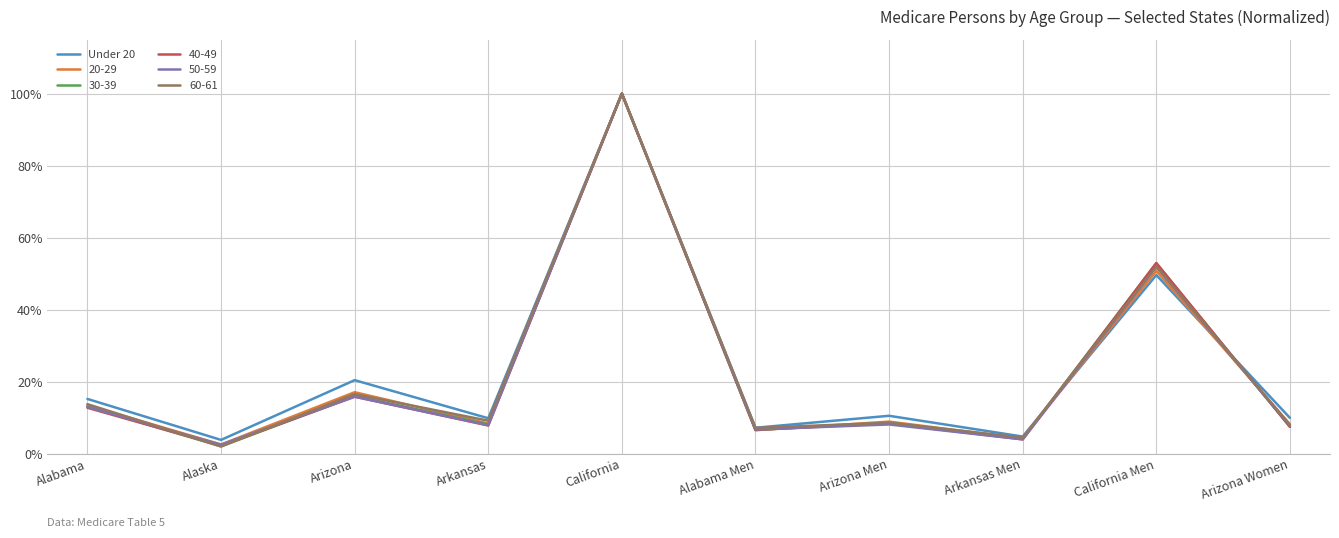

Does the chart display data point markers on the line(s)?

No